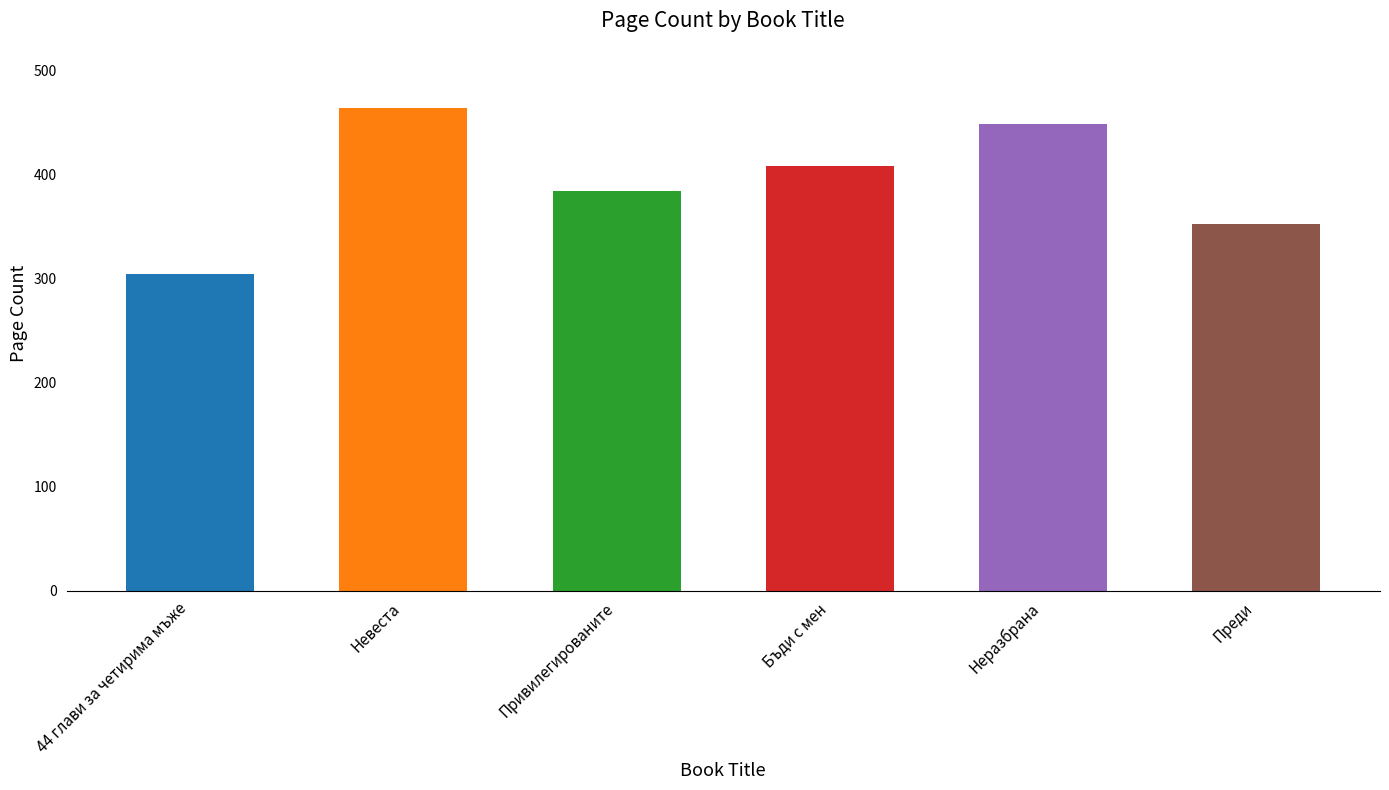

List the labels in order of value, smallest first.

44 глави за четирима мъже, Преди, Привилегированите, Бъди с мен, Неразбрана, Невеста